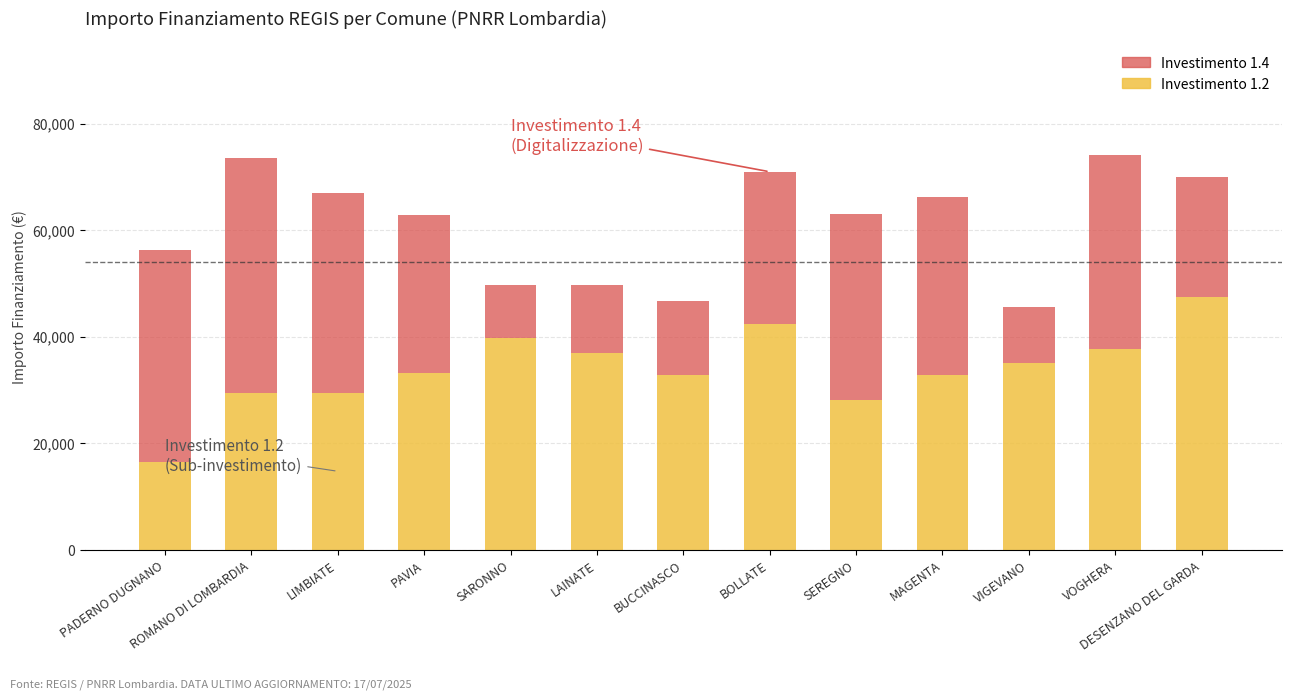

What is the total value across all series at ROMANO DI LOMBARDIA?

73487.4